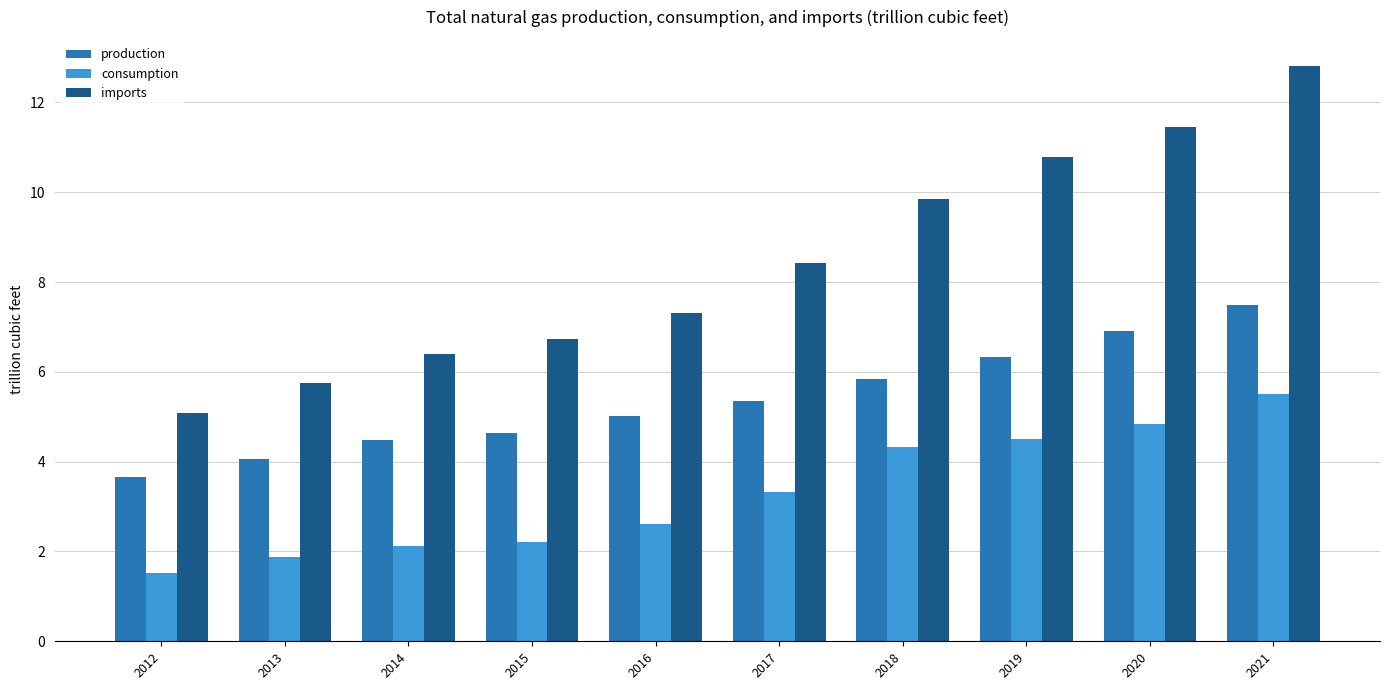

What is the difference between the second highest and minimum values in the consumption series?

3.3